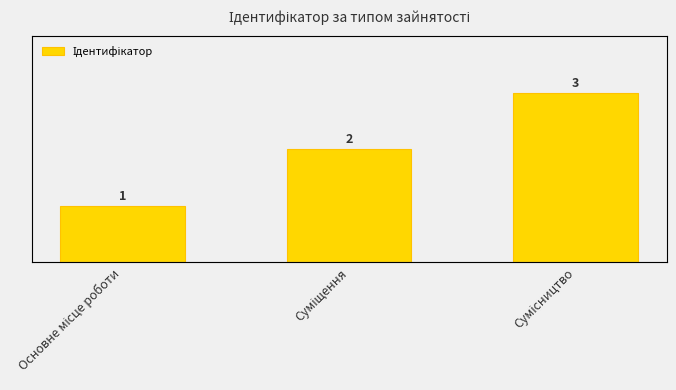

What is the difference between the maximum and minimum values?

2